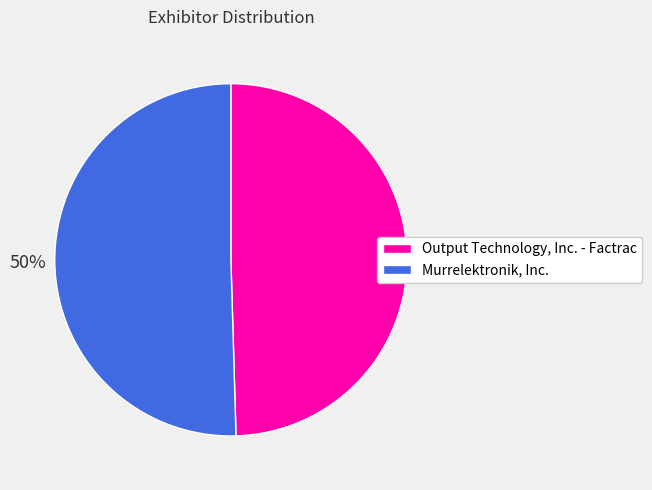

To the nearest percent, what is the average slice percentage?

50%